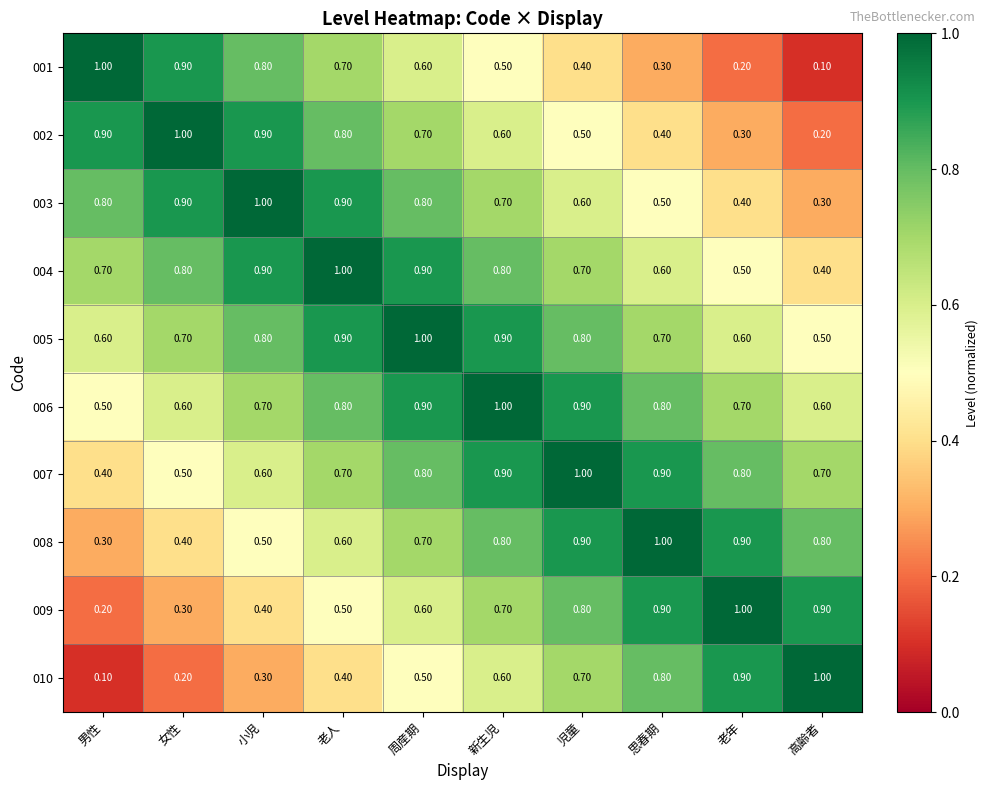

What is the total value across all series at 児童?

7.3